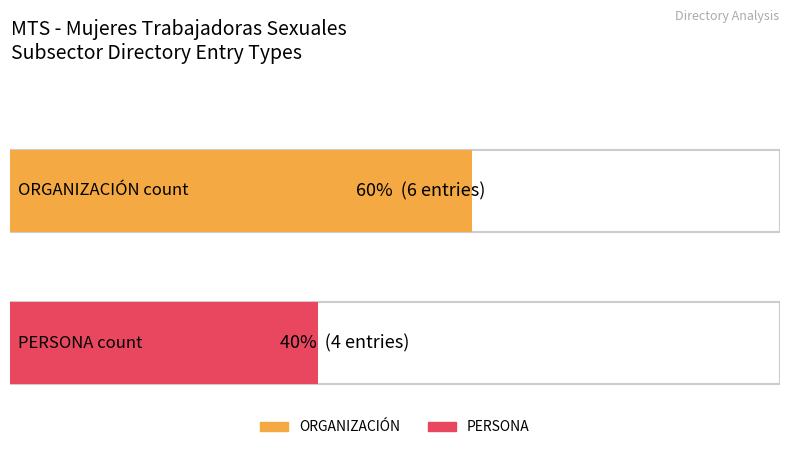

The PERSONA series shows 4 at Total. True or false?

True